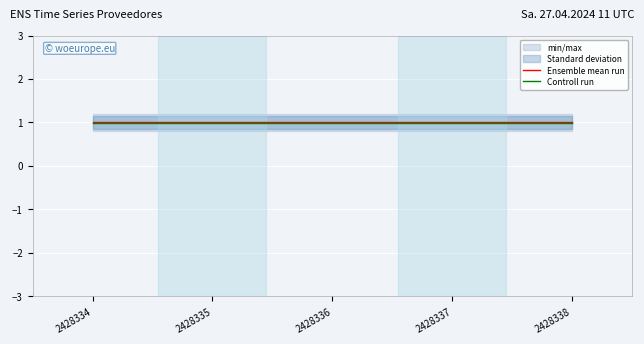

Where is Ensemble mean run nearest to the value 1?

2428334